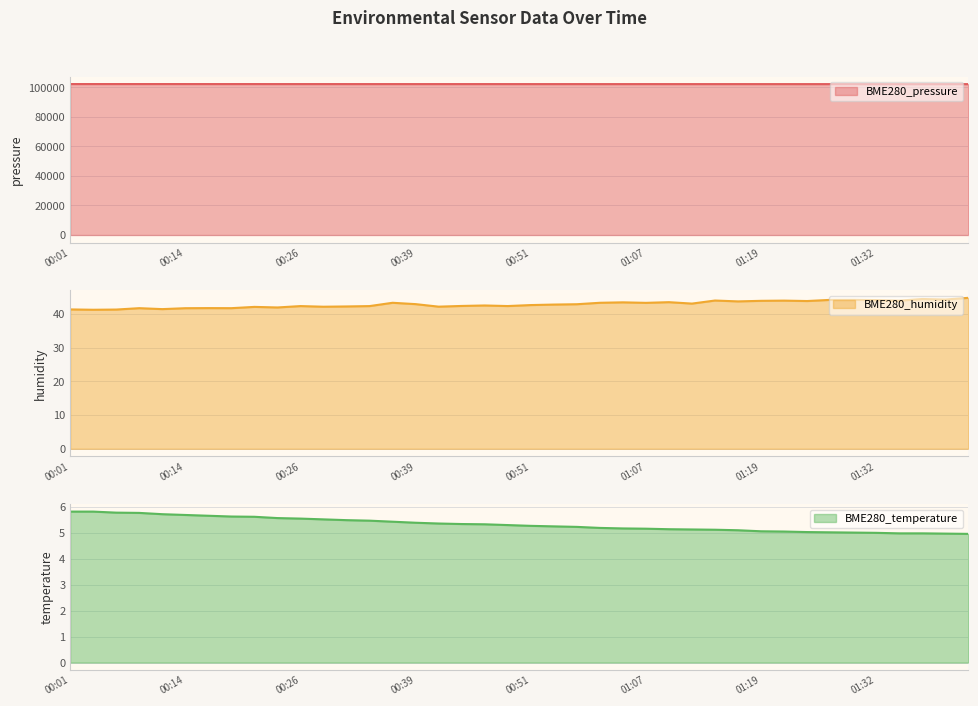

What is the sum of all BME280_humidity values?

1715.3